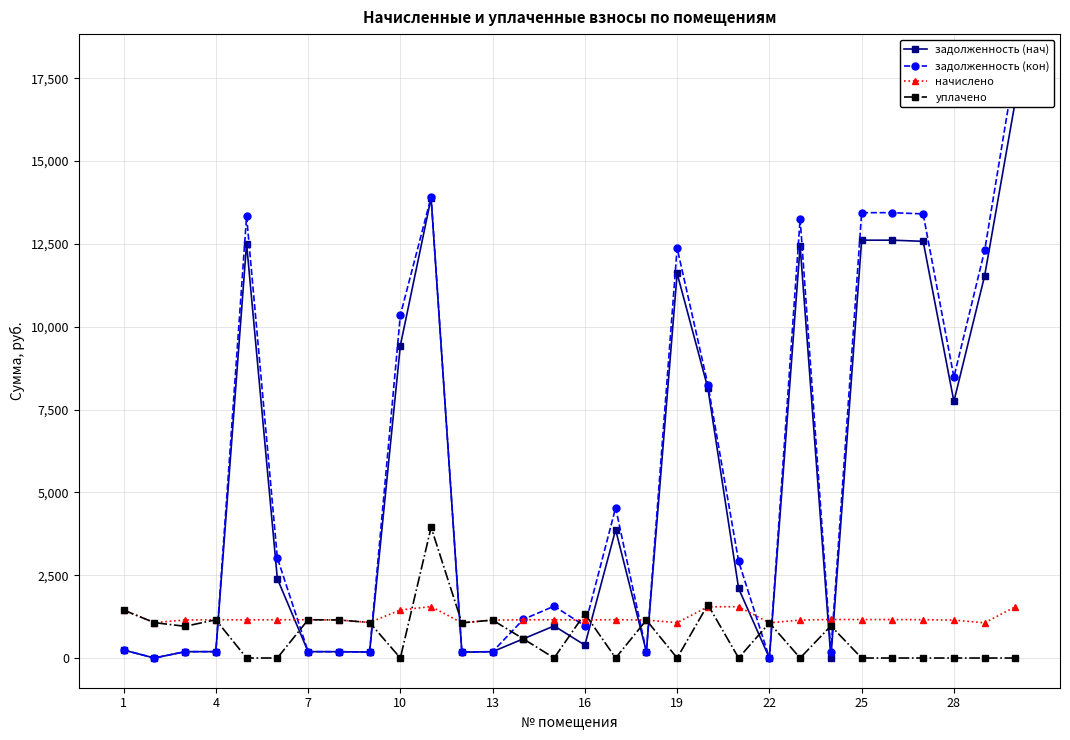

After their last crossing, which series has the higher values: задолженность (нач) or задолженность (кон)?

задолженность (нач)